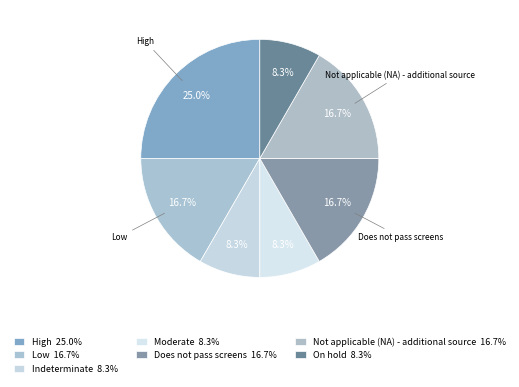

Is there a majority slice in this chart?

No